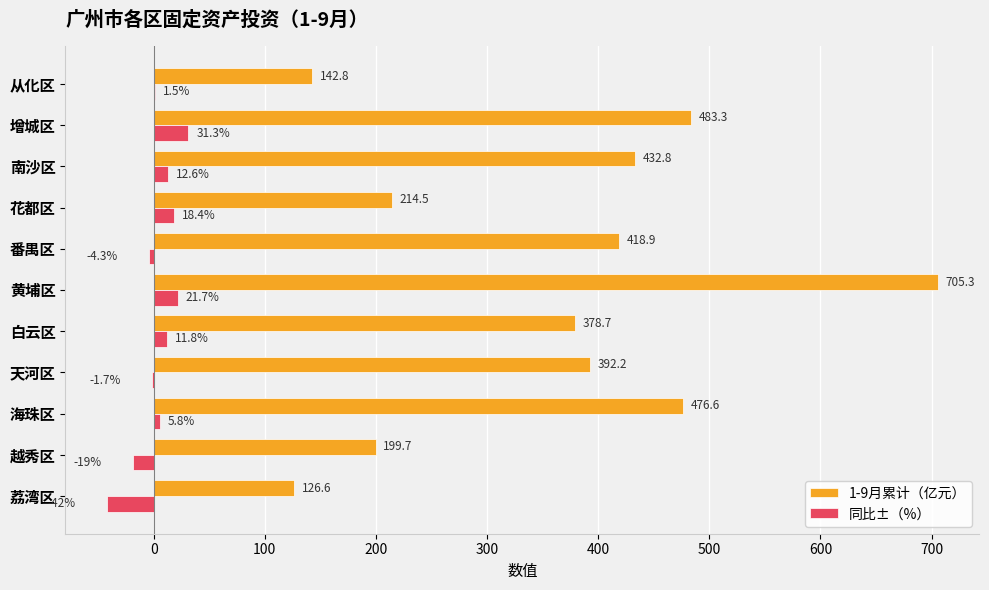

Is it true that 1-9月累计（亿元） equals 84.7 at 从化区?

False